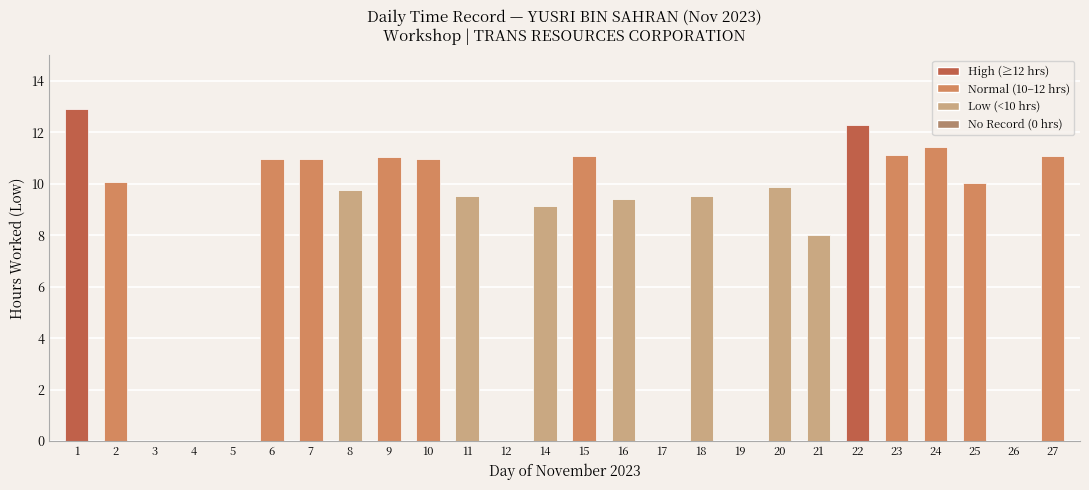

What is the maximum value shown in the chart?

12.9